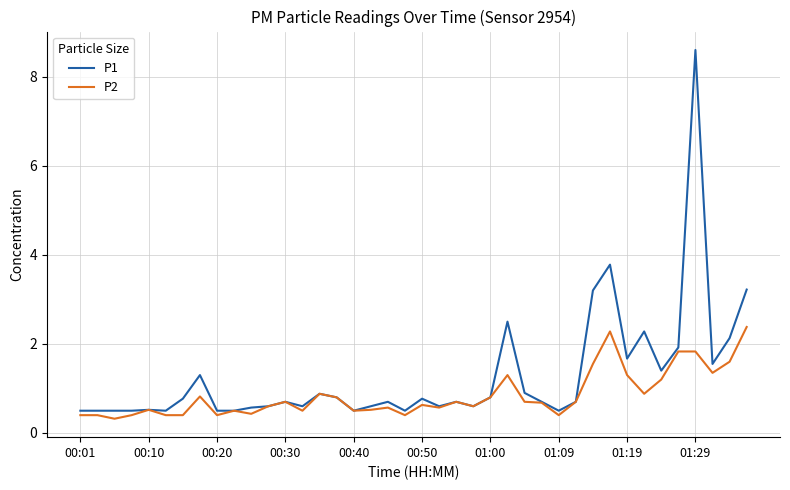

What is the maximum value shown in the chart?

8.6